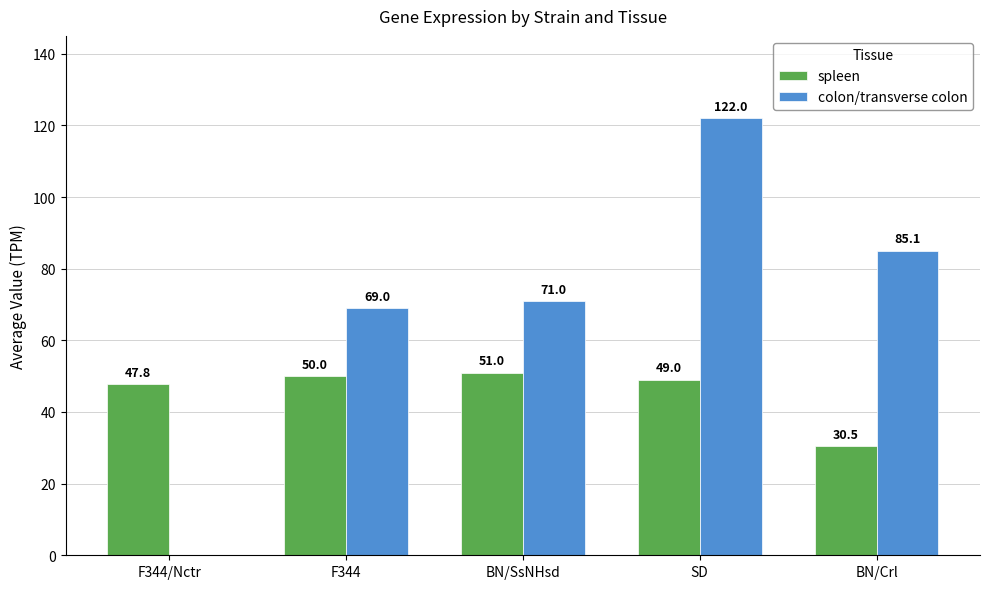

Which series changed the most between BN/SsNHsd and SD?

colon/transverse colon